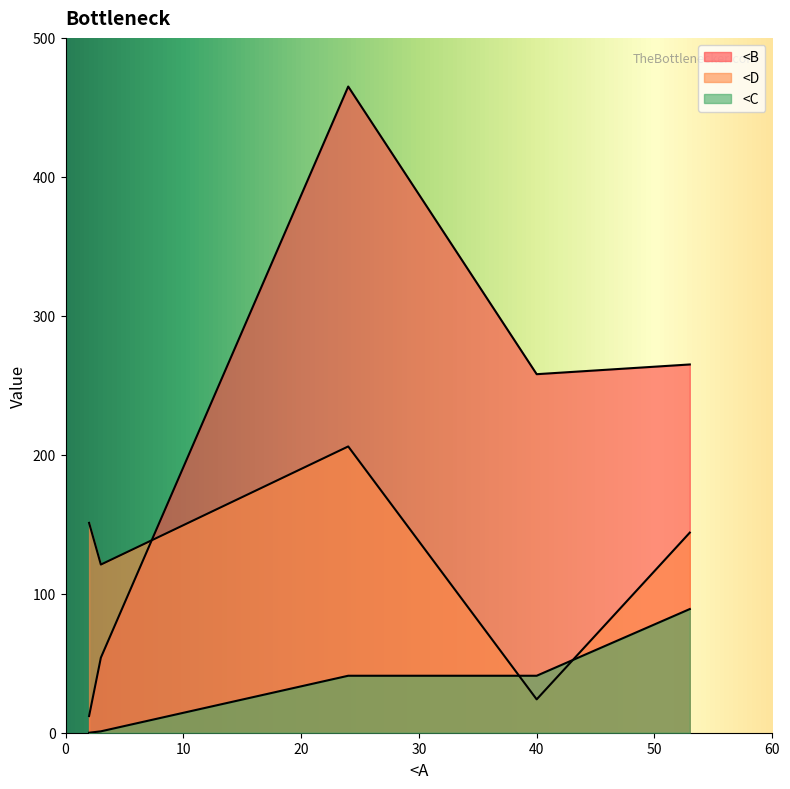

How many series are shown in this chart?

3